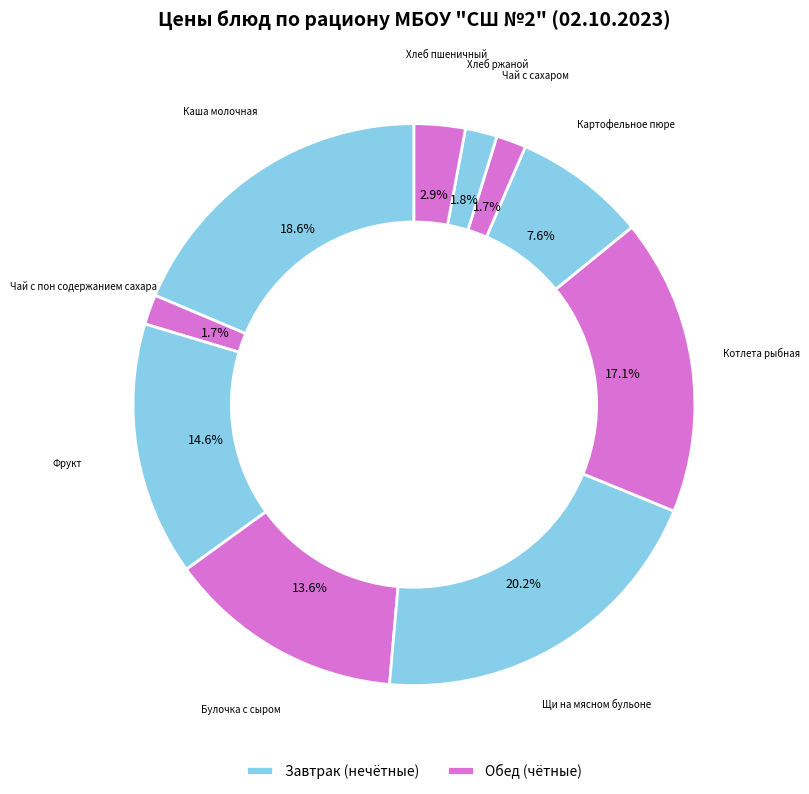

What is the largest slice in the pie chart?

Щи на мясном бульоне